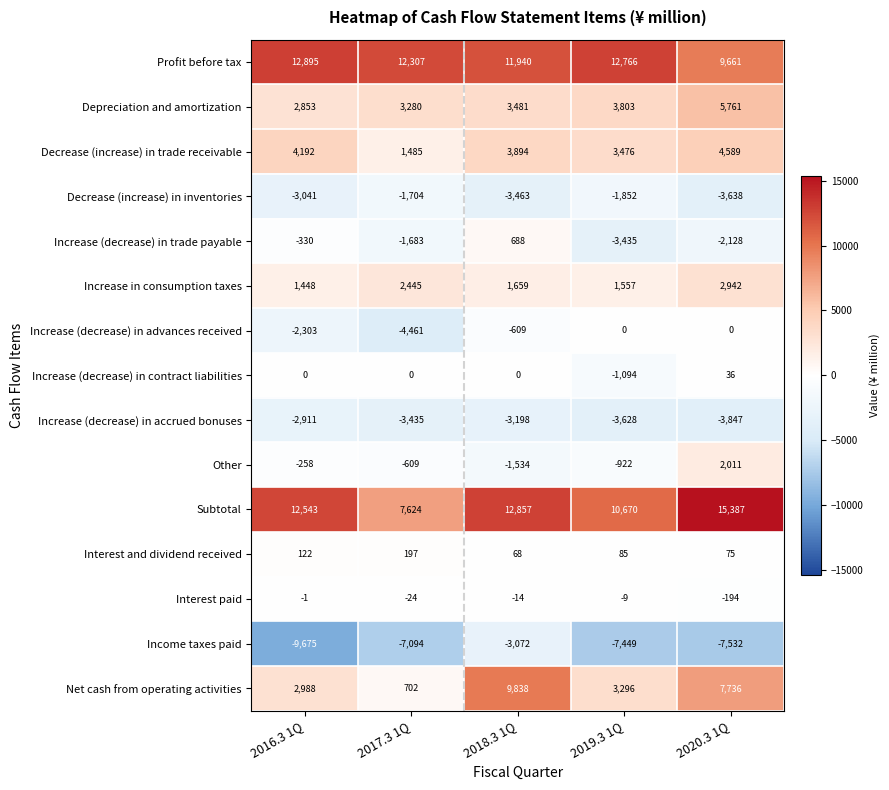

The Interest paid series shows -108 at 2020.3 1Q. True or false?

False